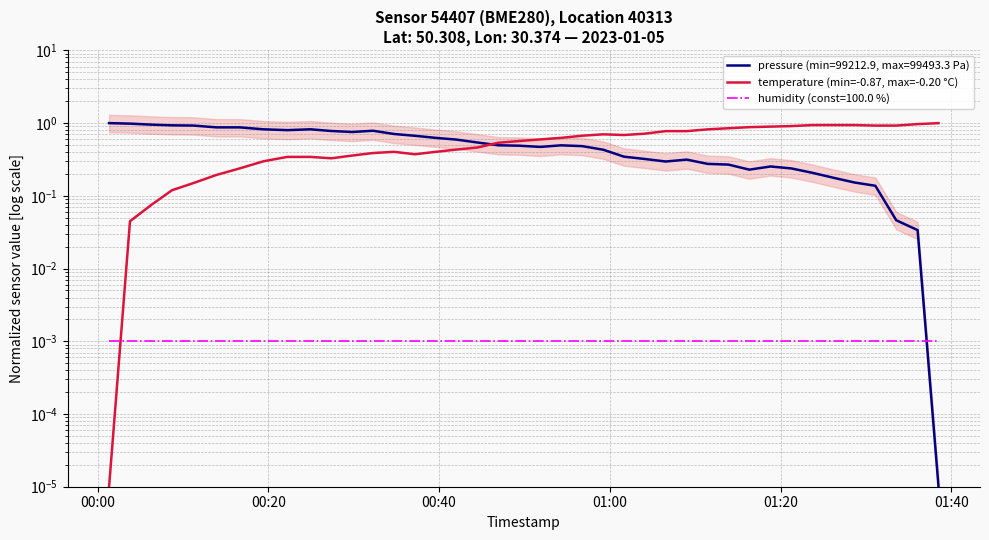

Reading right to left, what are all the values shown in this chart?

1.0	1.0	0.9	0.9	0.9	0.9	0.9	0.9	0.9	0.9	0.9	0.8	0.8	0.8	0.7	0.7	0.7	0.7	0.6	0.6	0.6	0.5	0.5	0.4	0.4	0.4	0.4	0.4	0.4	0.3	0.3	0.3	0.3	0.2	0.2	0.1	0.1	0.1	0.0	0.0